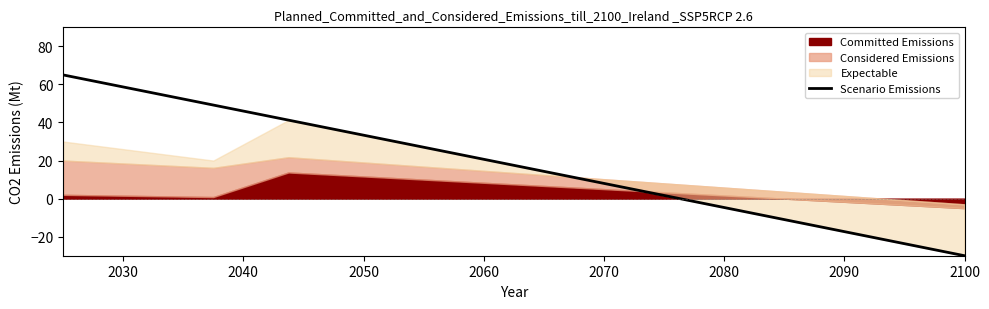

Is it true that the value at 2080 is 29.0?

False